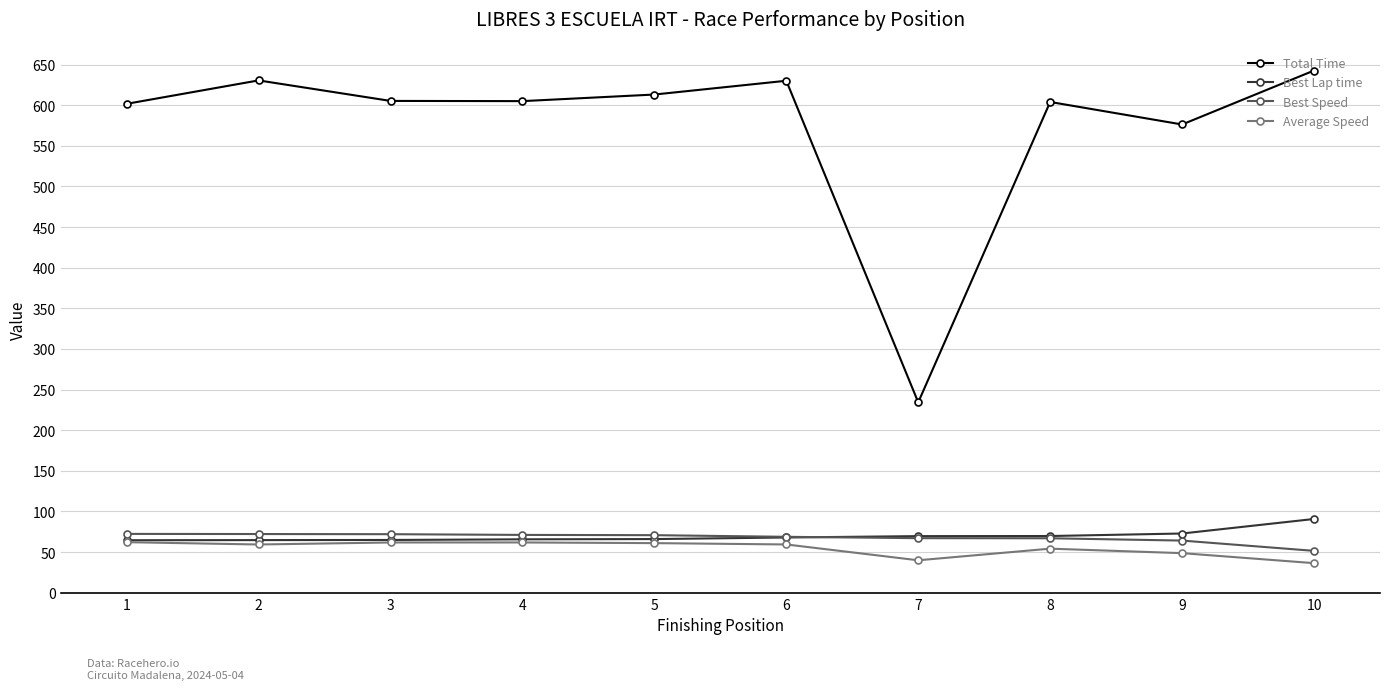

True or false: Total Time and Average Speed cross at least once.

False